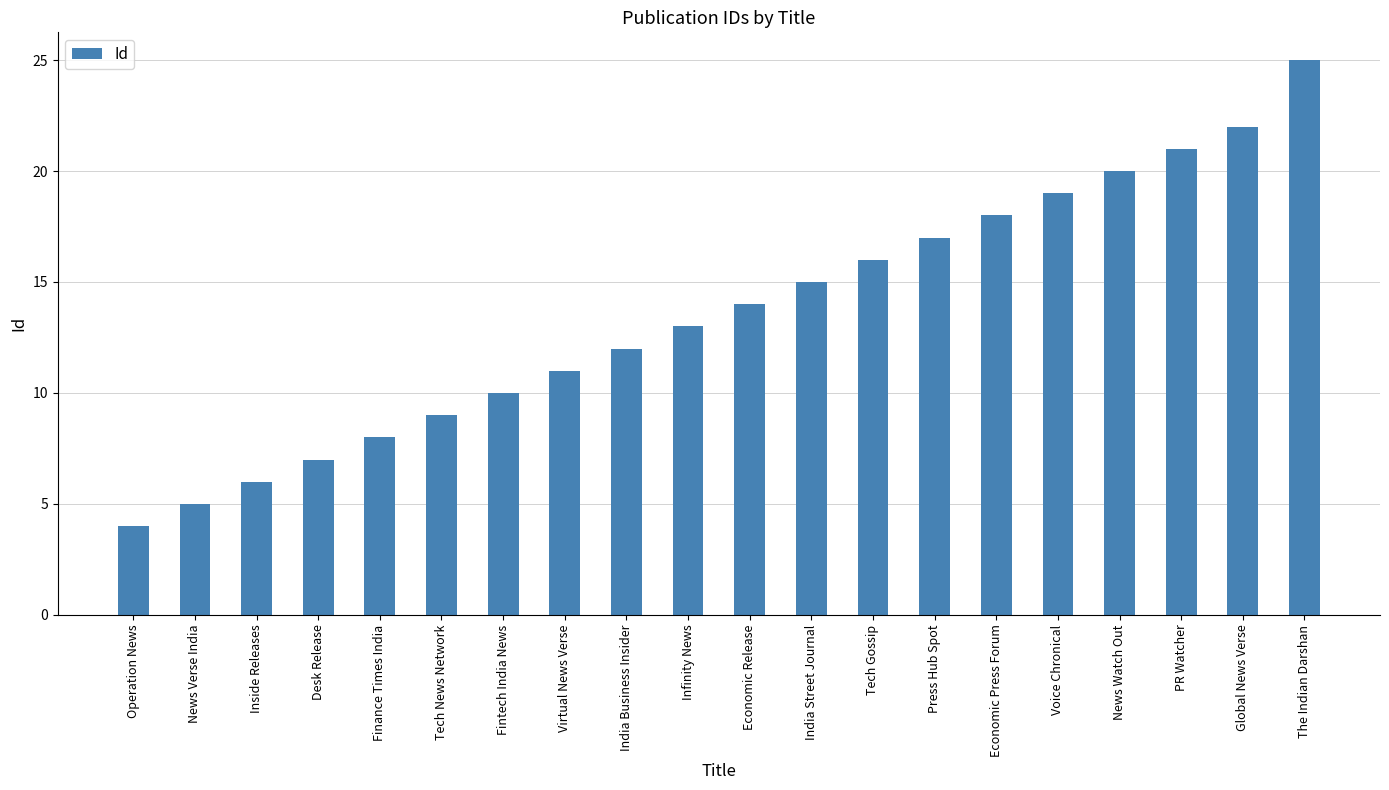

What is the smallest value displayed?

4